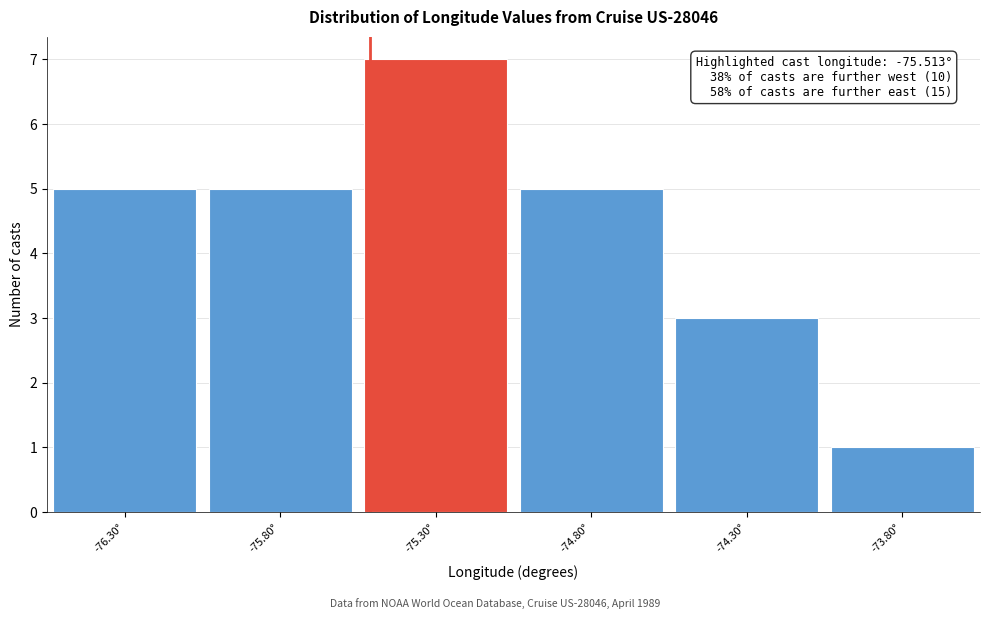

Which range on the x-axis has the tallest bar?

-75.55 to -75.05